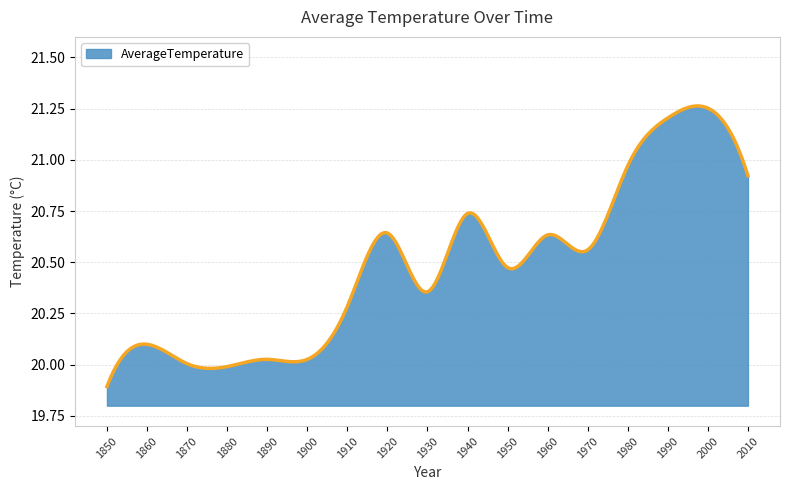

What is the difference between the maximum and minimum values?

1.4